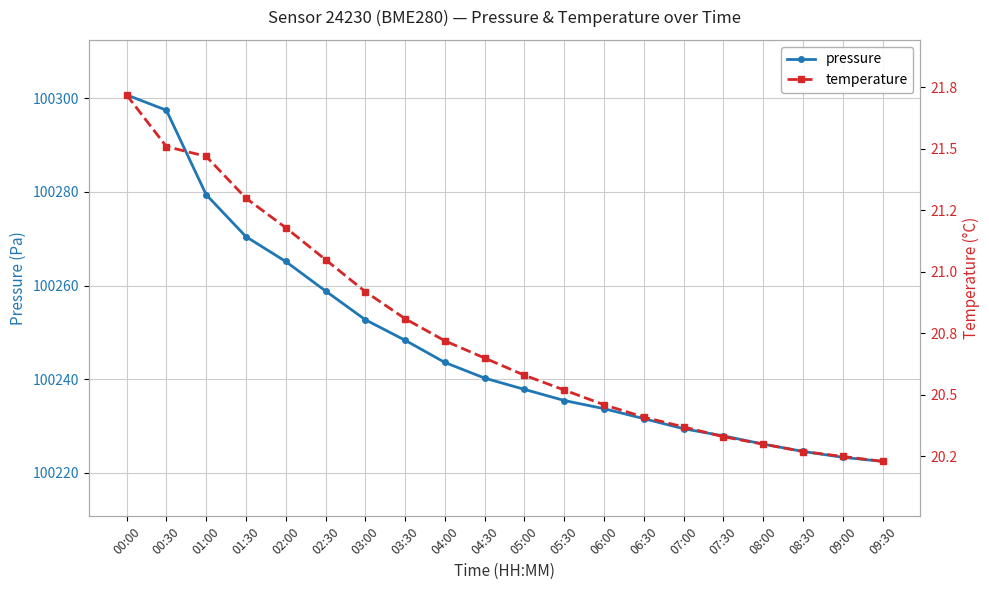

How many lines are shown in the chart?

2